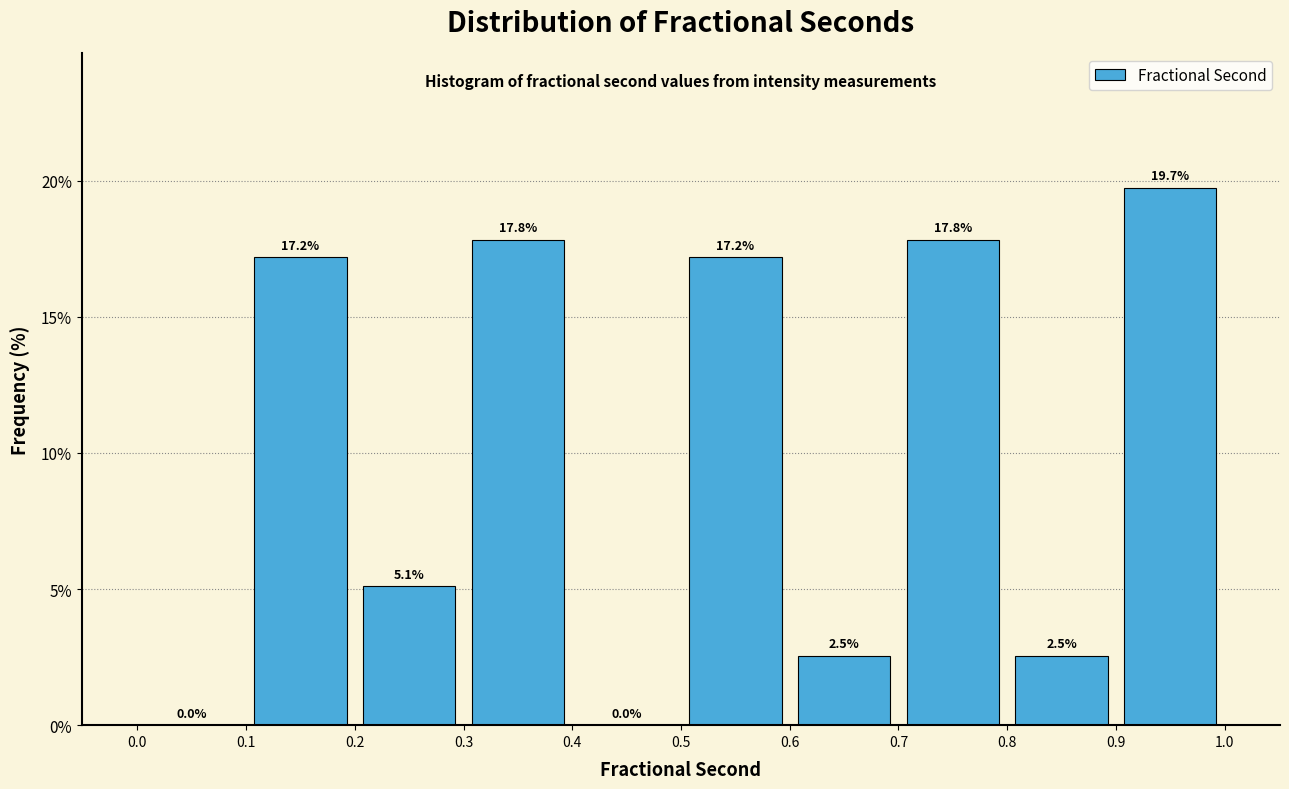

Over which range of the x-axis is the bar tallest?

0.9 to 1.0